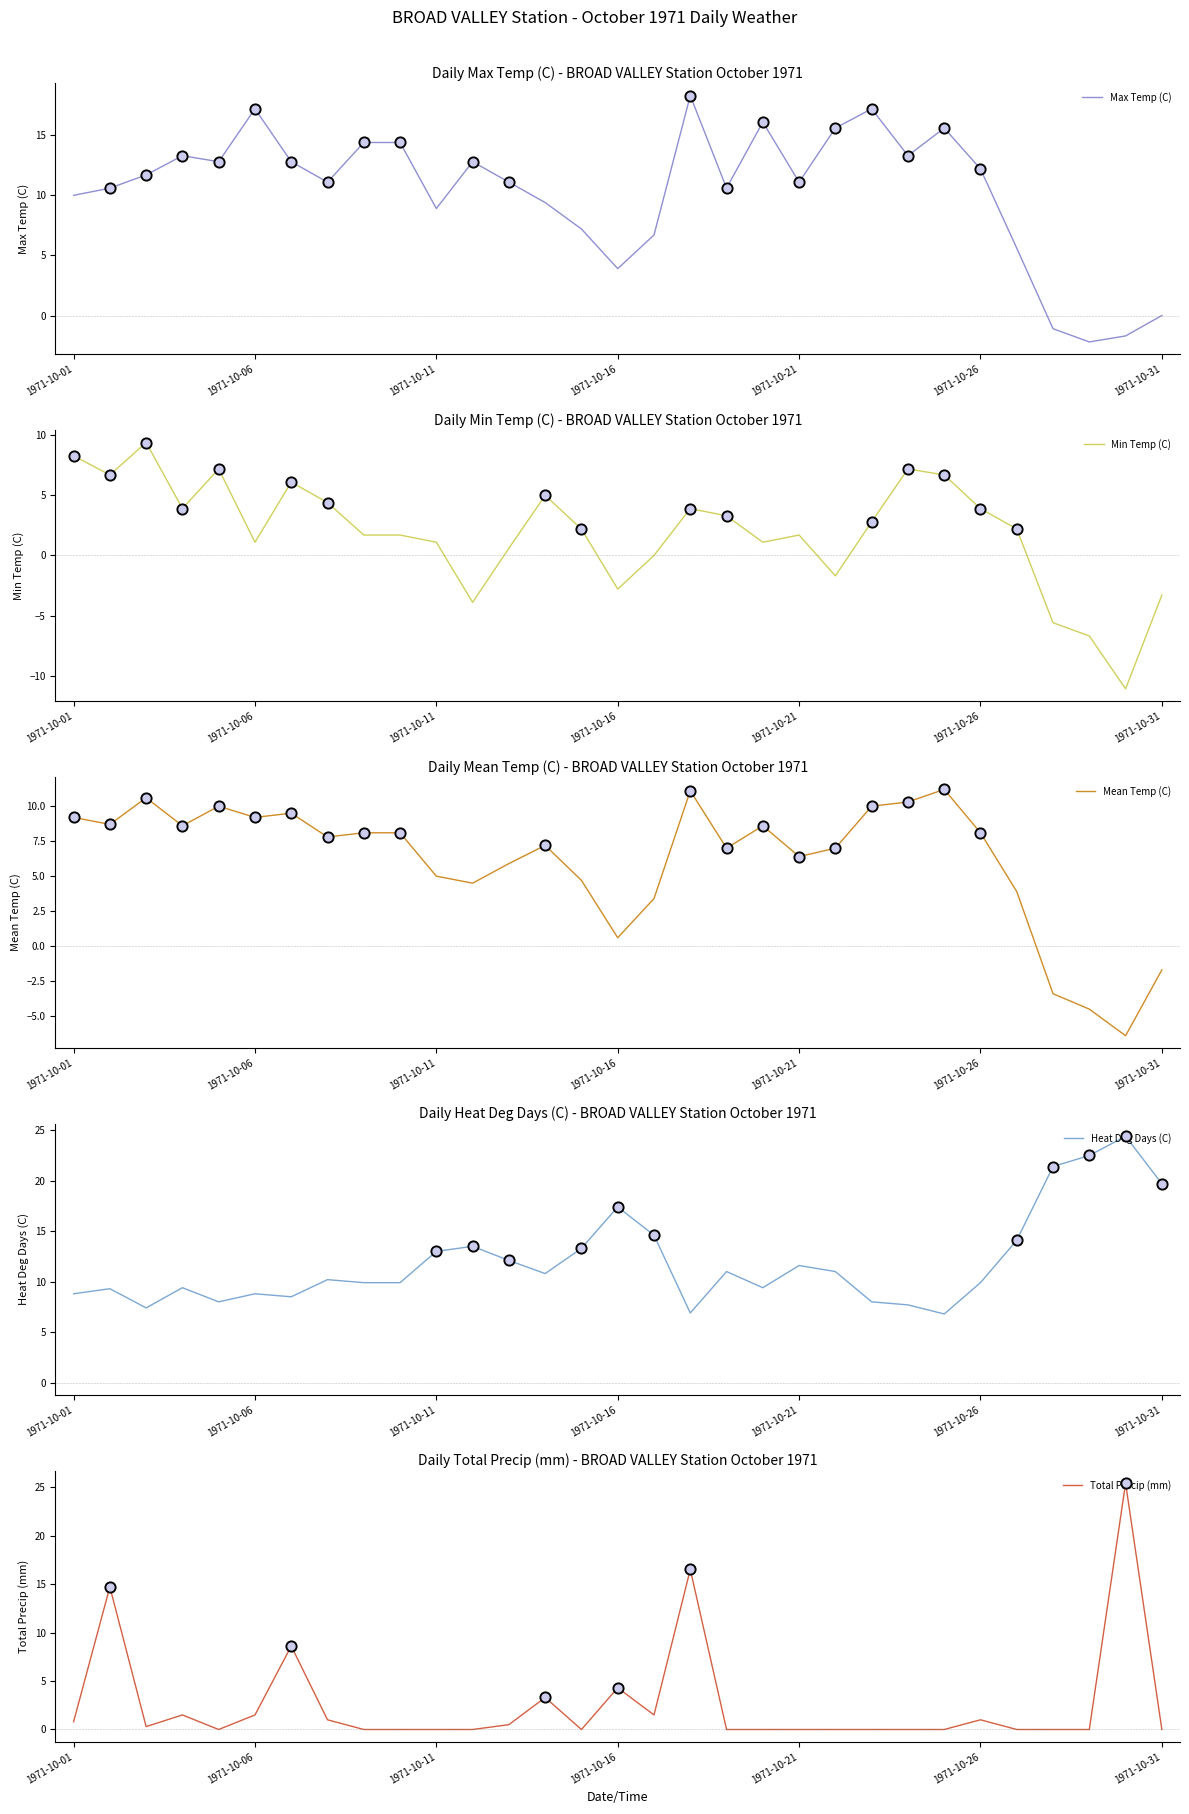

Which series has the largest total across all categories?

Heat Deg Days (C)